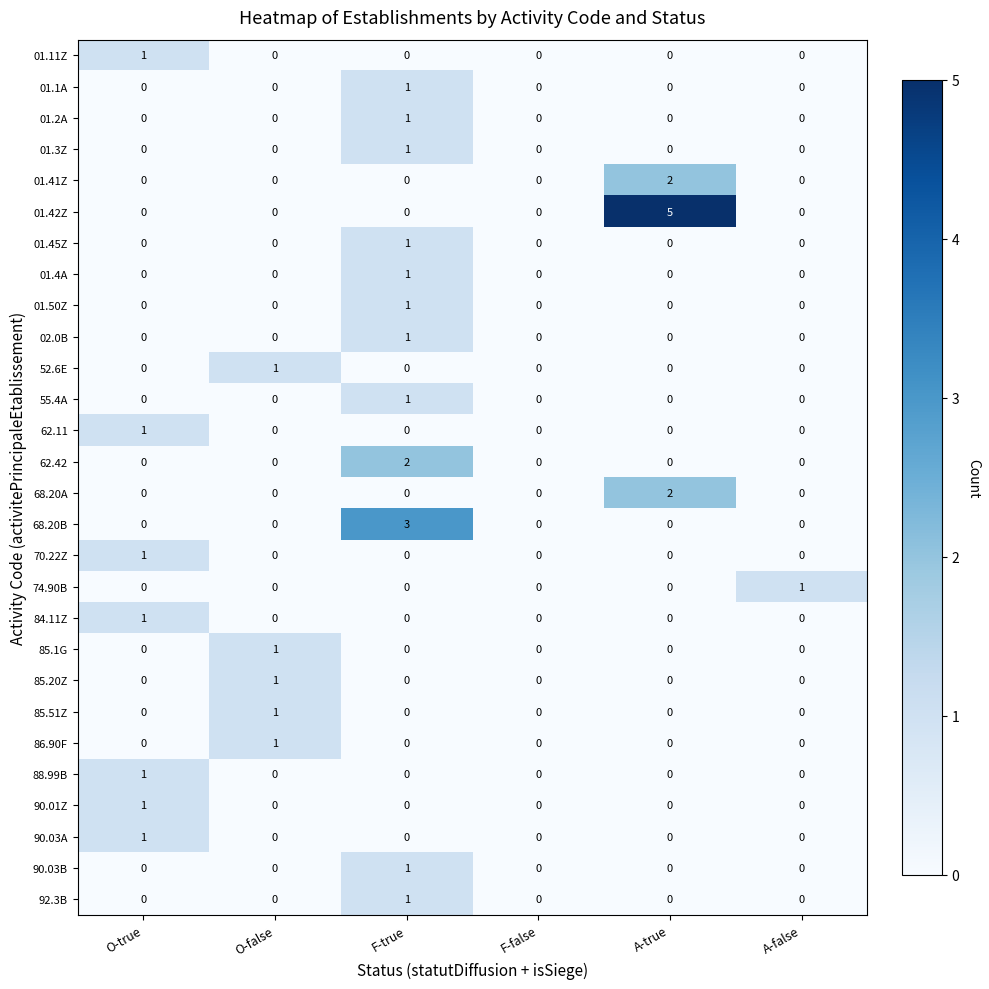

Which series has the largest total across all categories?

01.42Z